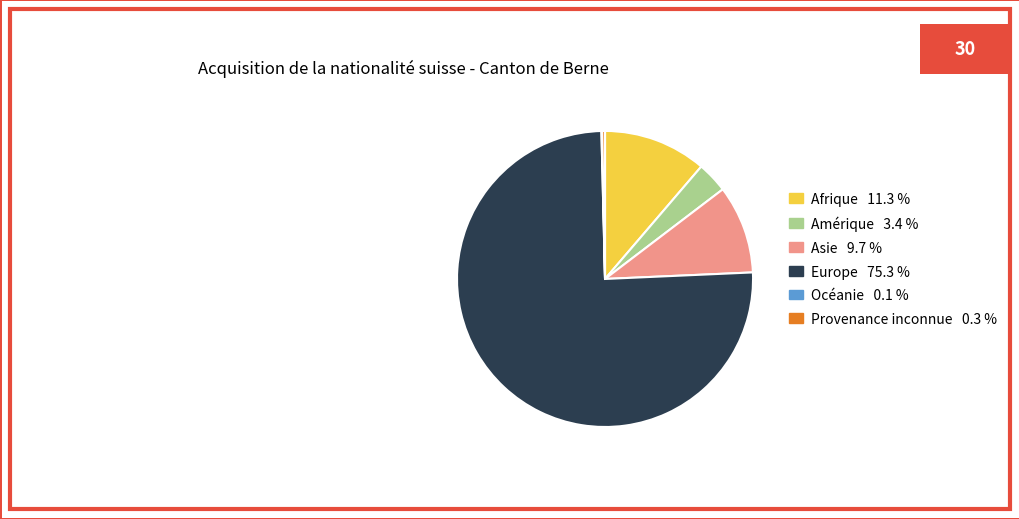

Is the sum of Europe and Provenance inconnue greater than half?

Yes